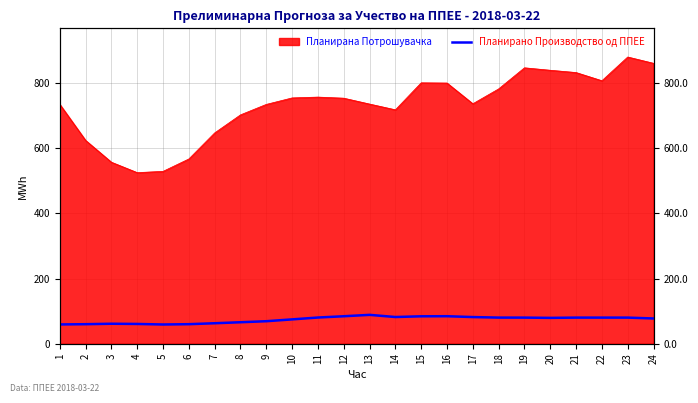

What is the smallest value displayed?

59.0